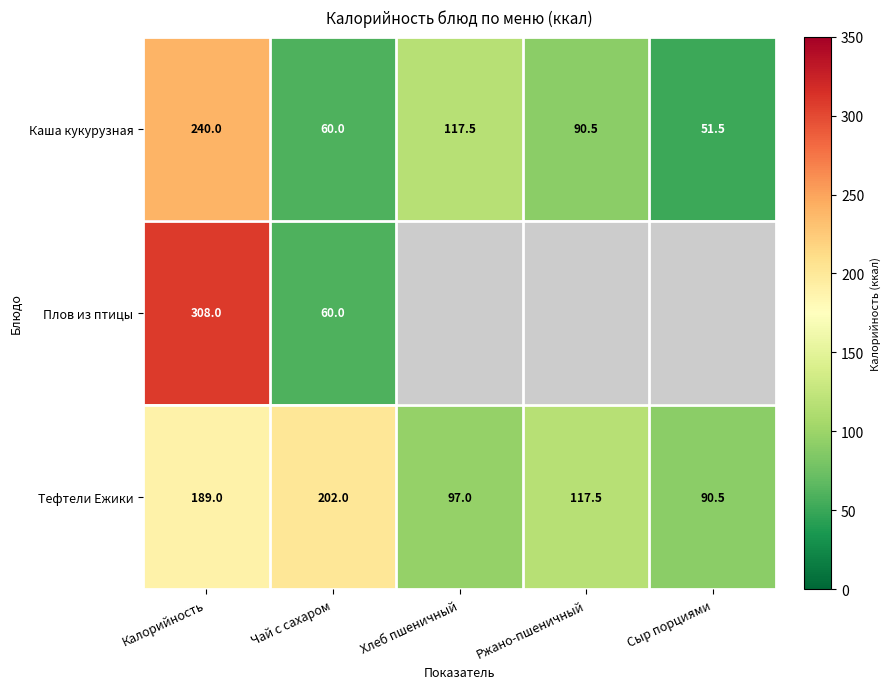

At which category is the sum across all series the highest?

Калорийность